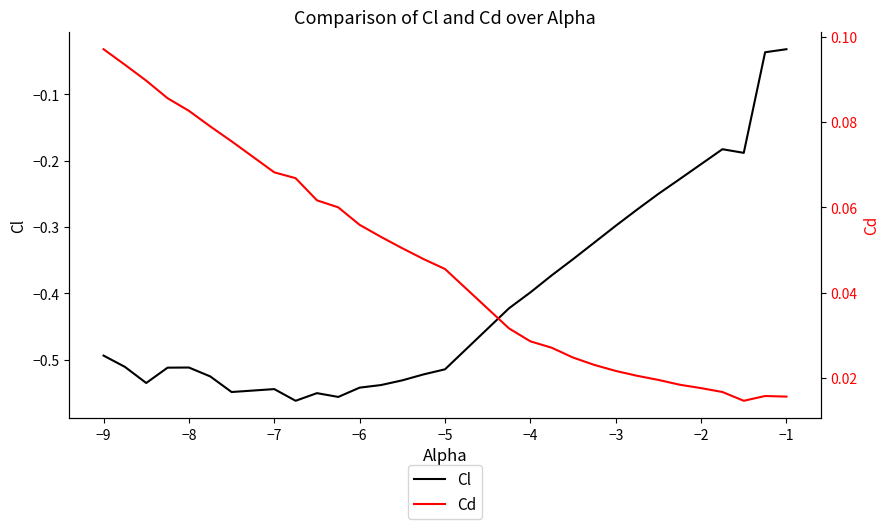

What are all the series names shown in the legend?

Cl, Cd